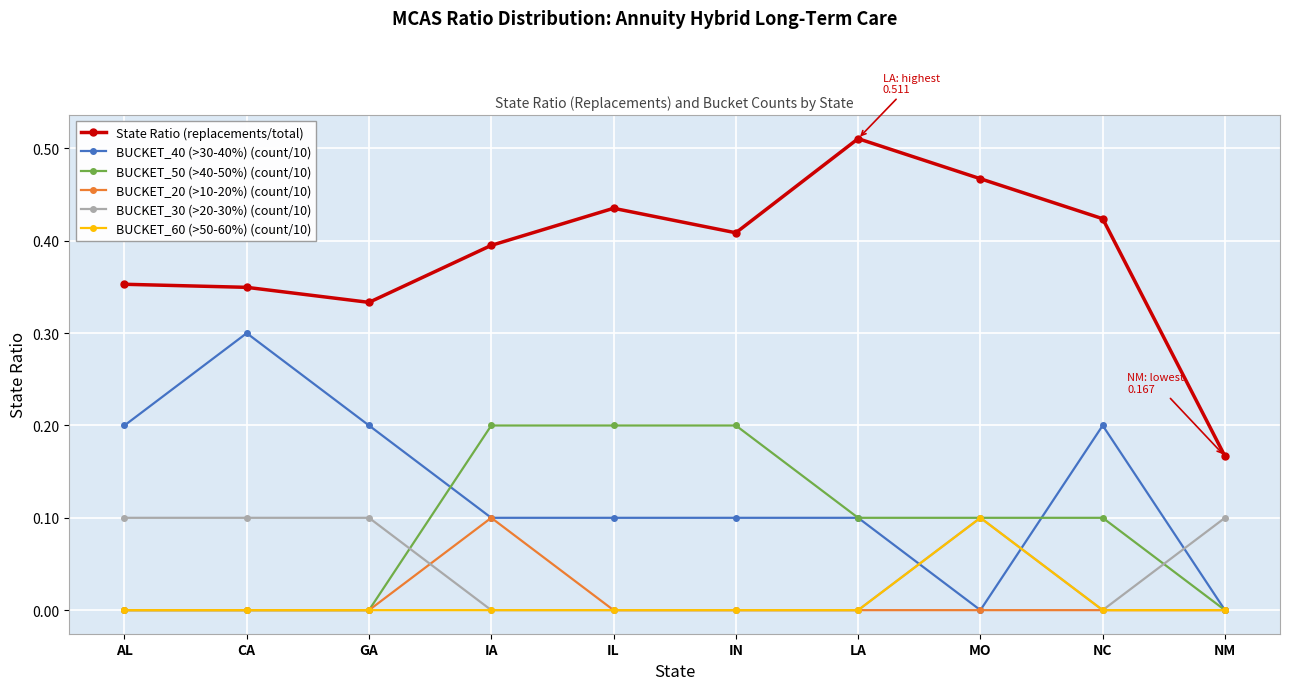

In State Ratio (replacements/total), how many points are lower than both neighbors (excluding endpoints)?

2